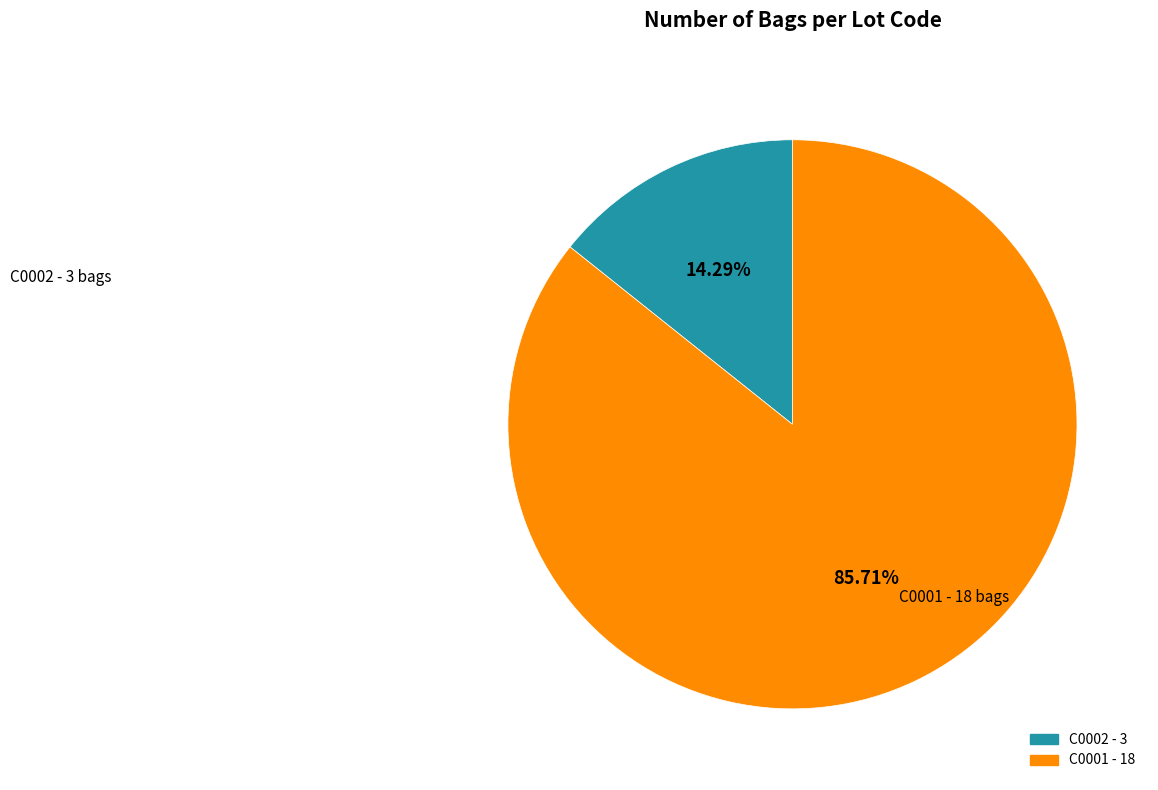

Which slice is the smallest?

C0002